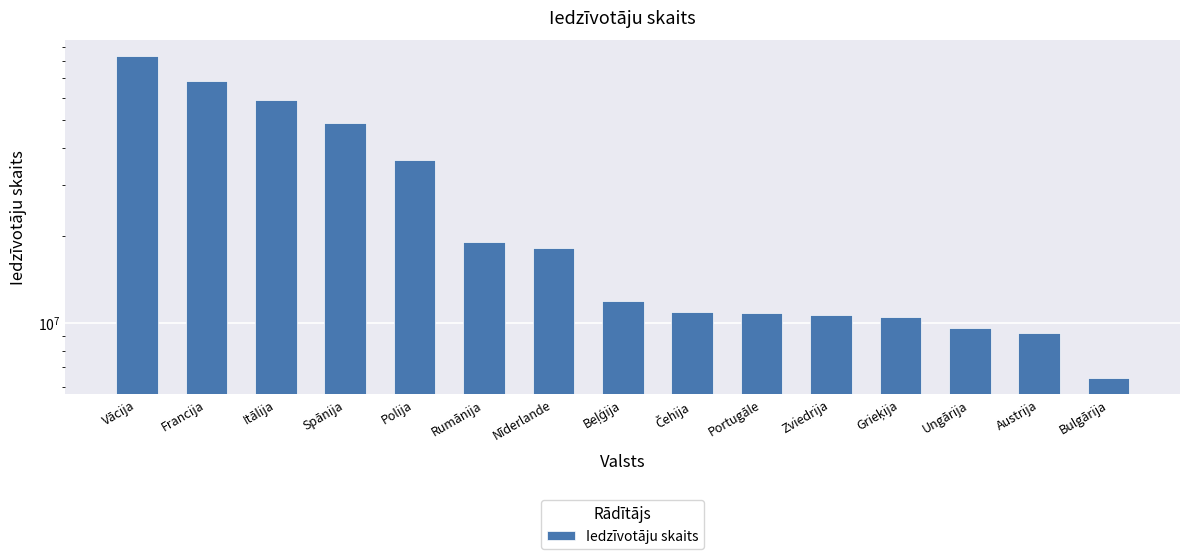

What is the sum of all values?

413533387